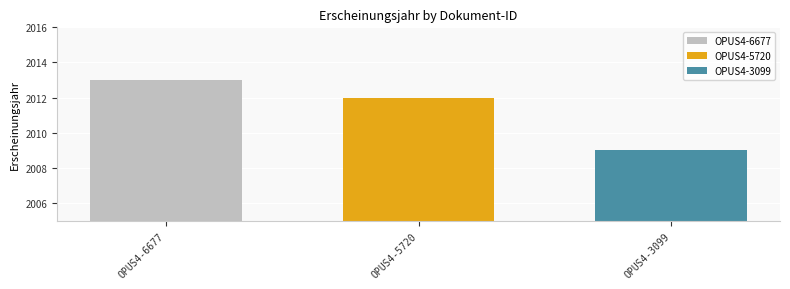

The value of OPUS4-3099 at OPUS4-5720 is 2009. True or false?

True